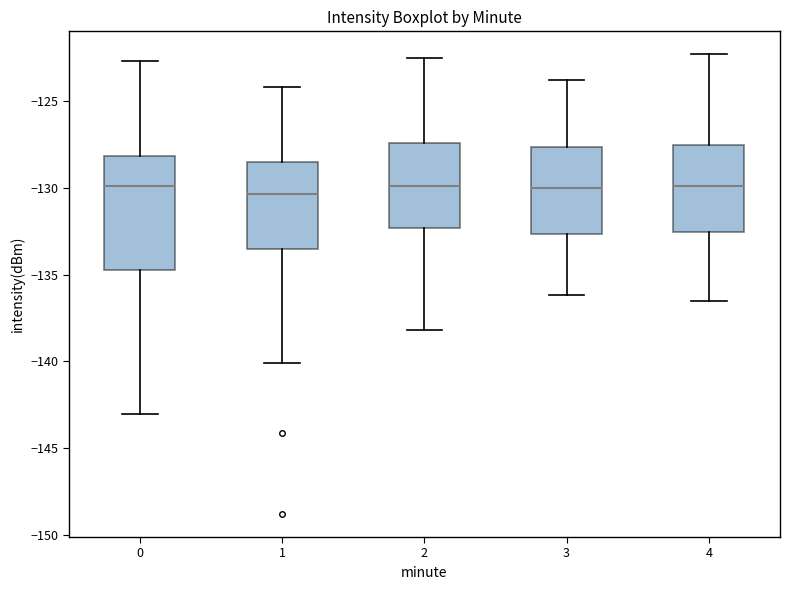

Reading left to right, transcribe this box plot: for each box, give where its median line is, the range the box spans, and where its two whiskers end, as read against the y-axis. The values are not printed on the chart, so give them approximately, as read against the axis.

0: median -130.0, box -134.5 to -128.0, whiskers -143.0 to -122.5
1: median -130.5, box -133.5 to -128.5, whiskers -140.0 to -124.0
2: median -130.0, box -132.5 to -127.5, whiskers -138.0 to -122.5
3: median -130.0, box -132.5 to -127.5, whiskers -136.0 to -124.0
4: median -130.0, box -132.5 to -127.5, whiskers -136.5 to -122.5